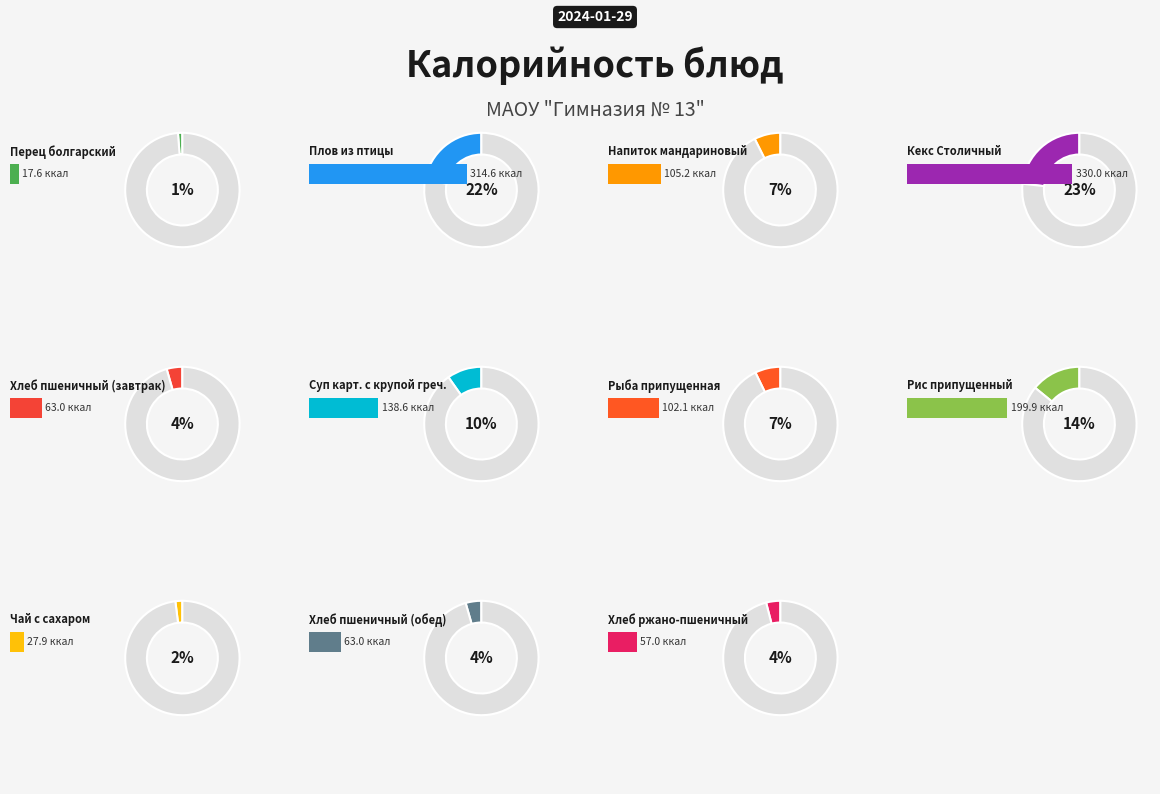

How many slices are in this pie chart?

11